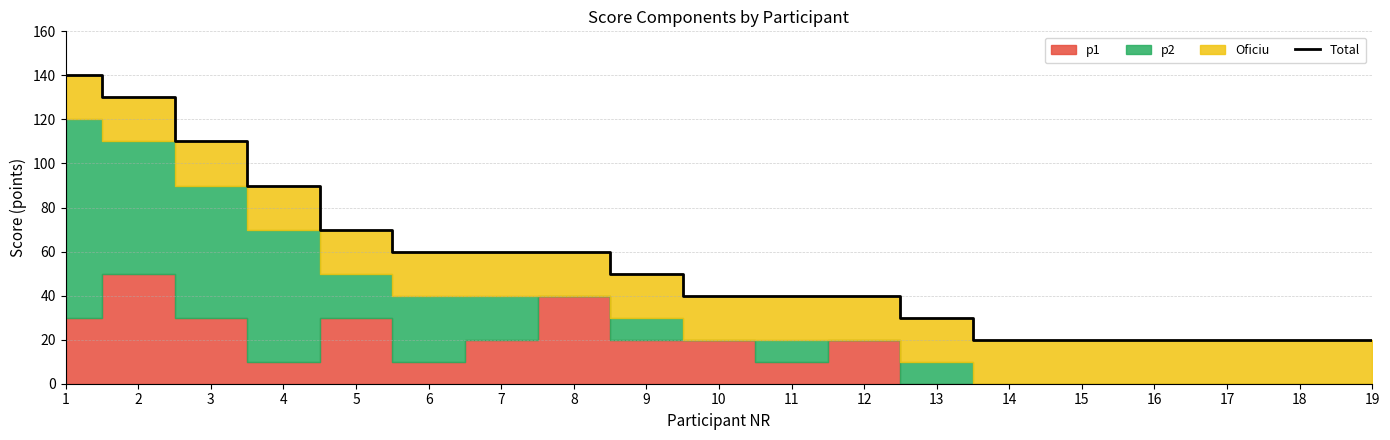

What value does the data have at 5, to the nearest 50?

50